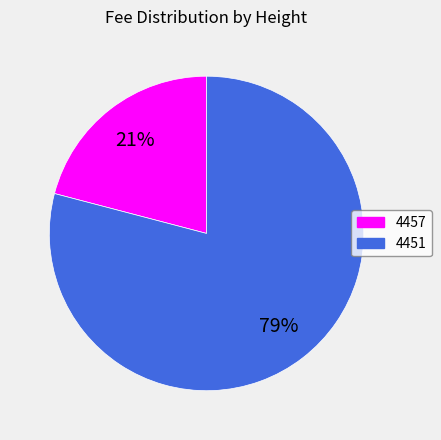

What is the majority slice?

4451